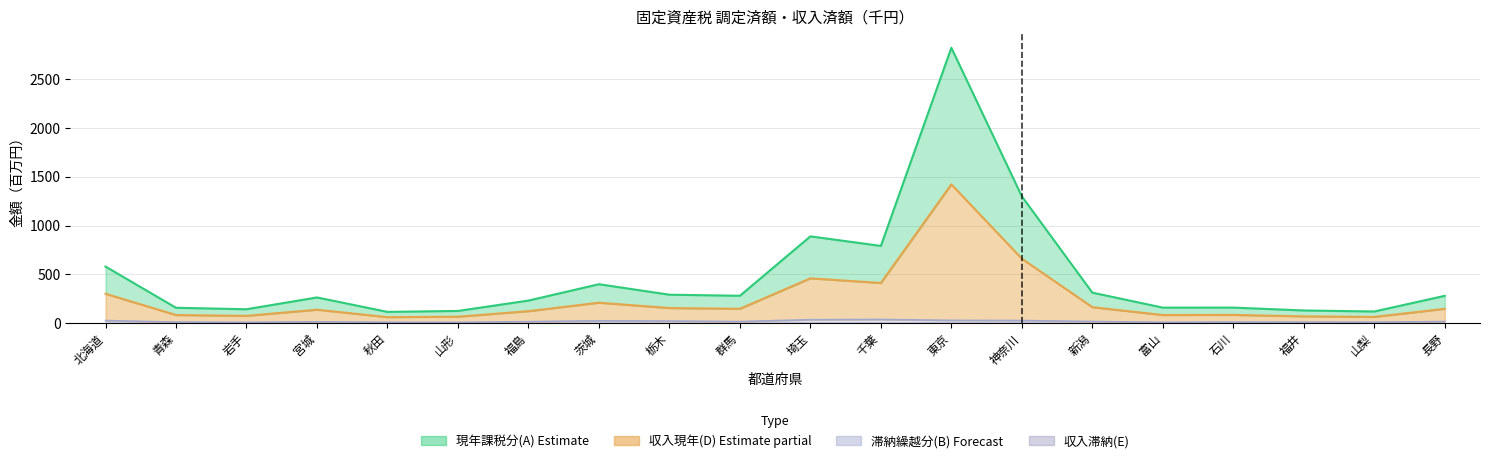

What value does the 収入現年(D) series have at 東京?

1422.5